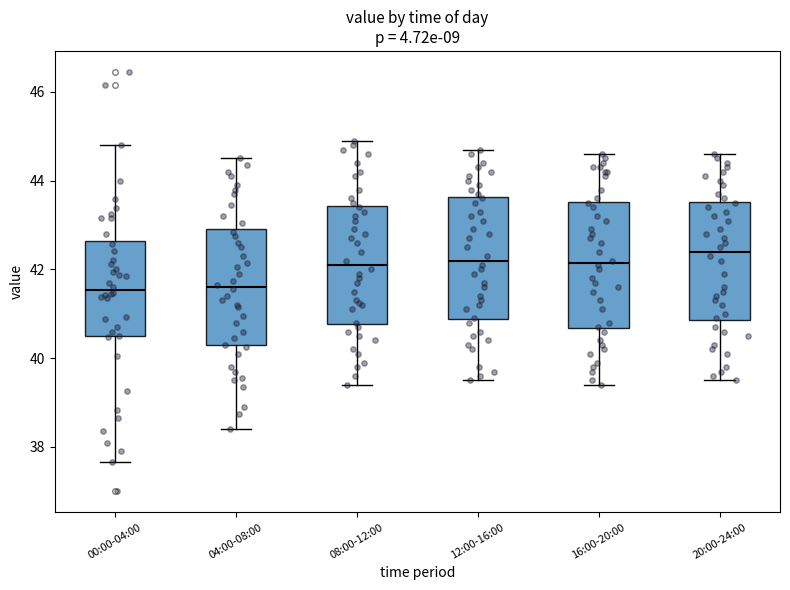

Reading left to right, read every box against the y-axis: the position of its median line, the range the box covers, and the ends of its whiskers. The values are not printed on the chart, so give them approximately, as read against the axis.

00:00-04:00: median 41.6, box 40.4 to 42.6, whiskers 37.6 to 44.8
04:00-08:00: median 41.6, box 40.2 to 43.0, whiskers 38.4 to 44.6
08:00-12:00: median 42.2, box 40.8 to 43.4, whiskers 39.4 to 45.0
12:00-16:00: median 42.2, box 40.8 to 43.6, whiskers 39.6 to 44.8
16:00-20:00: median 42.2, box 40.6 to 43.6, whiskers 39.4 to 44.6
20:00-24:00: median 42.4, box 40.8 to 43.6, whiskers 39.6 to 44.6